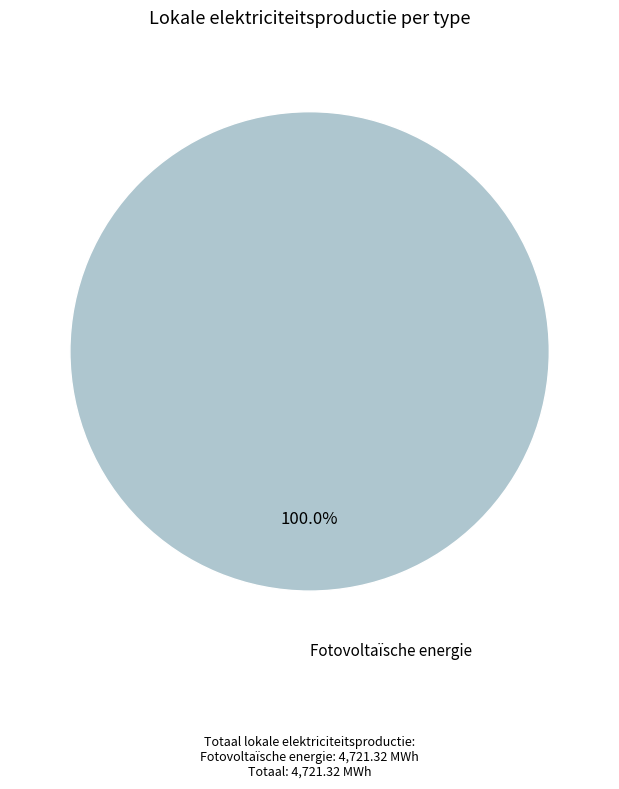

How many slices are in this pie chart?

1